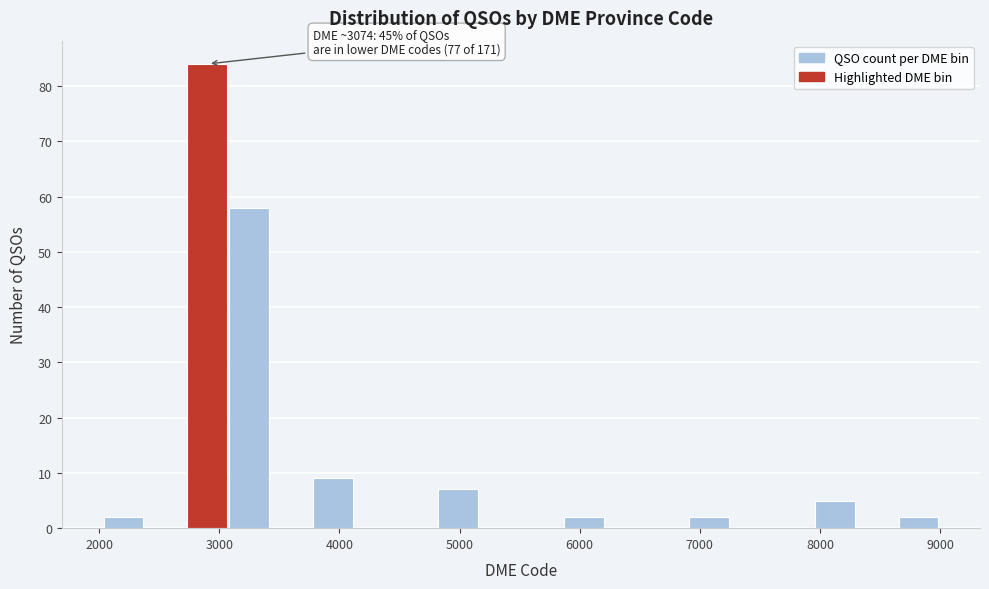

Read against the x-axis, roughly where is the centre of the tallest bar?

2900